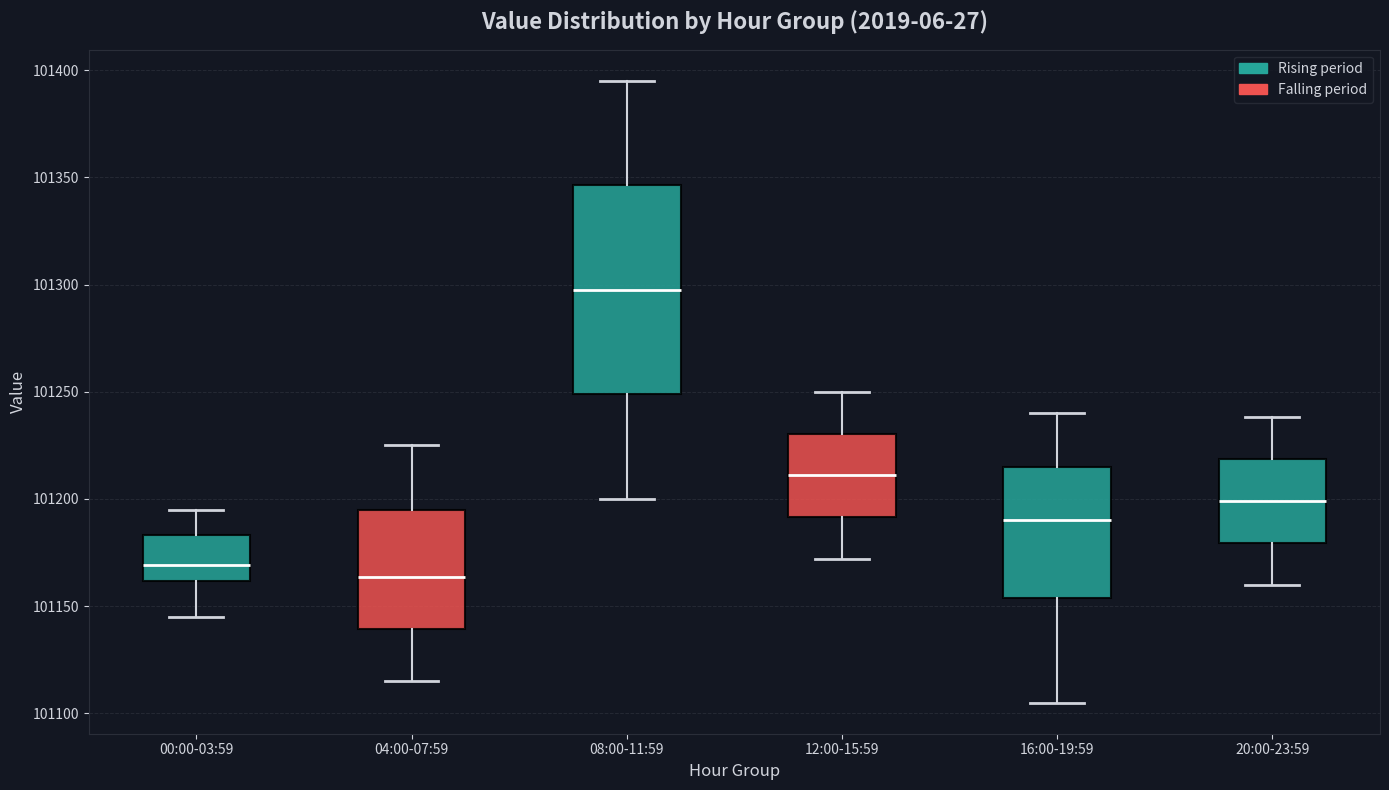

Reading left to right, transcribe this box plot: for each box, give where its median line is, the range the box spans, and where its two whiskers end, as read against the y-axis. The values are not printed on the chart, so give them approximately, as read against the axis.

00:00-03:59: median 101170, box 101160 to 101185, whiskers 101145 to 101195
04:00-07:59: median 101165, box 101140 to 101195, whiskers 101115 to 101225
08:00-11:59: median 101300, box 101250 to 101345, whiskers 101200 to 101395
12:00-15:59: median 101210, box 101190 to 101230, whiskers 101170 to 101250
16:00-19:59: median 101190, box 101155 to 101215, whiskers 101105 to 101240
20:00-23:59: median 101200, box 101180 to 101220, whiskers 101160 to 101240